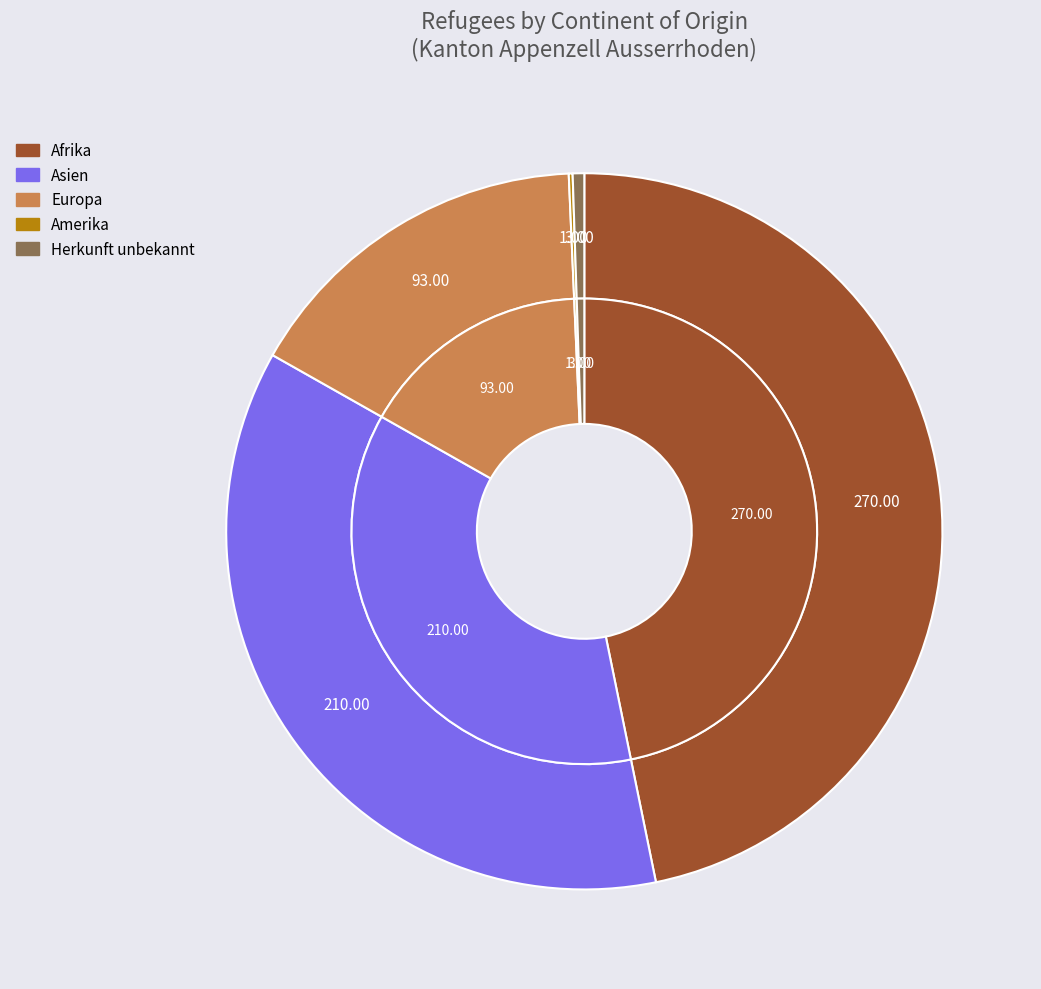

Approximately how many times larger is the value at Asien compared to Herkunft unbekannt?

70.0